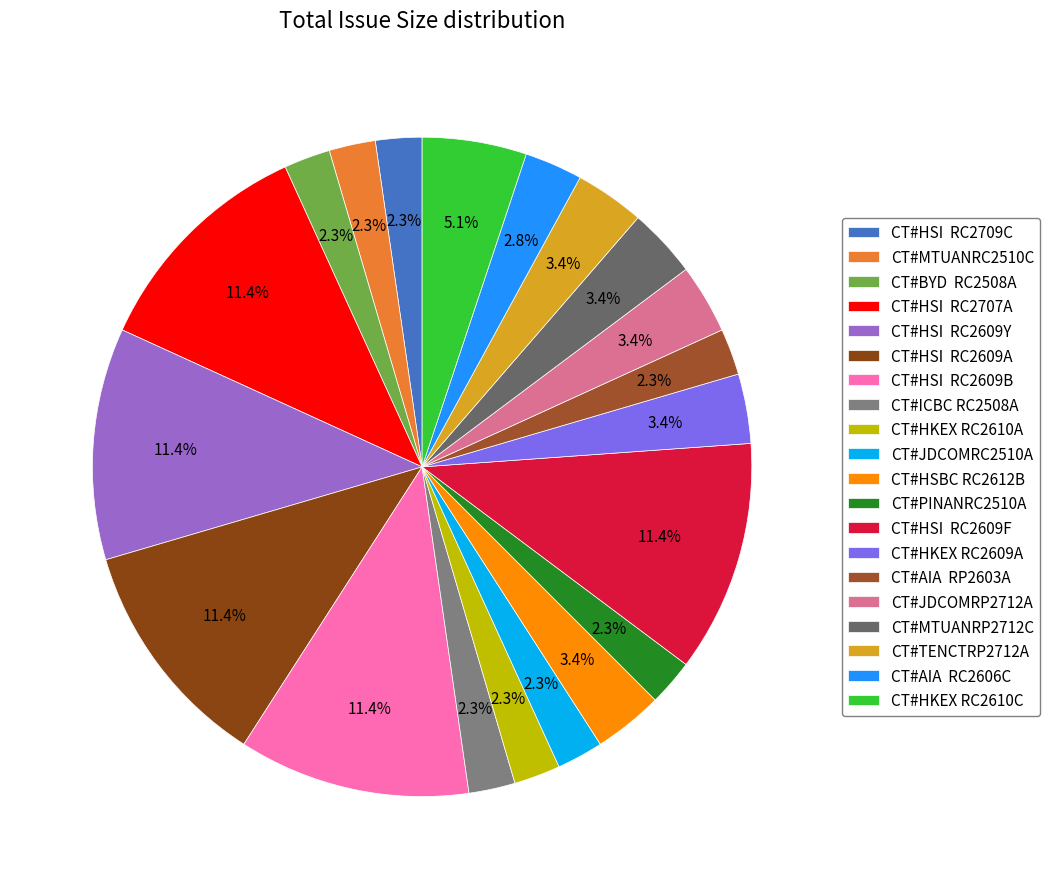

Rank the categories by value from highest to lowest.

CT#HSI  RC2707A, CT#HSI  RC2609Y, CT#HSI  RC2609A, CT#HSI  RC2609B, CT#HSI  RC2609F, CT#HKEX RC2610C, CT#HSBC RC2612B, CT#HKEX RC2609A, CT#JDCOMRP2712A, CT#MTUANRP2712C, CT#TENCTRP2712A, CT#AIA  RC2606C, CT#HSI  RC2709C, CT#MTUANRC2510C, CT#BYD  RC2508A, CT#ICBC RC2508A, CT#HKEX RC2610A, CT#JDCOMRC2510A, CT#PINANRC2510A, CT#AIA  RP2603A